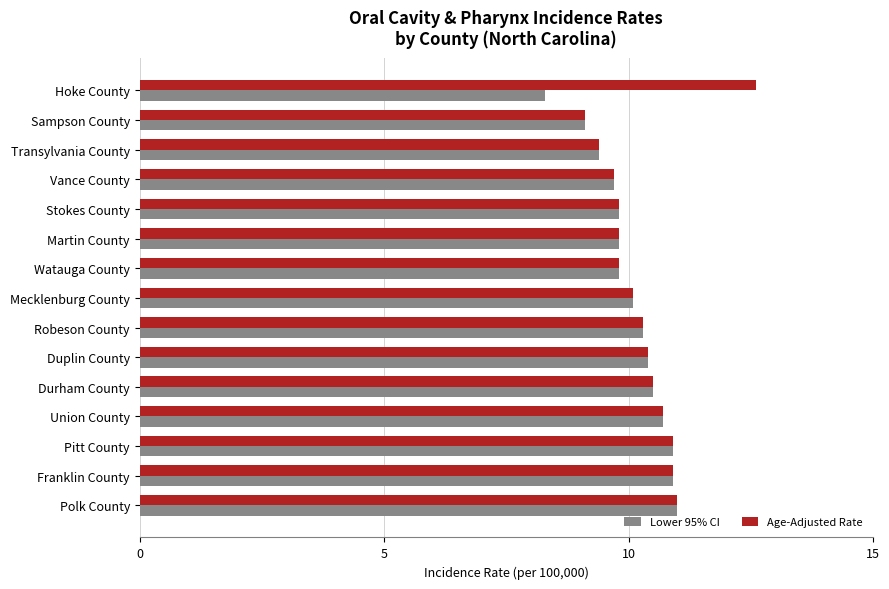

How many series are shown in this chart?

2